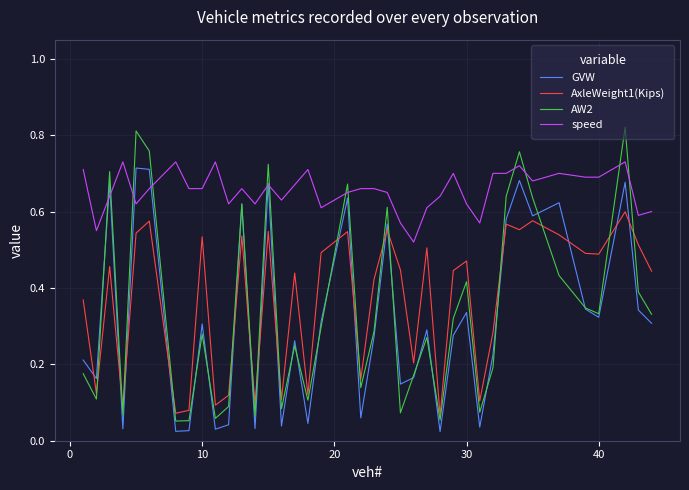

True or false: AW2 and AxleWeight1(Kips) intersect in this chart.

True